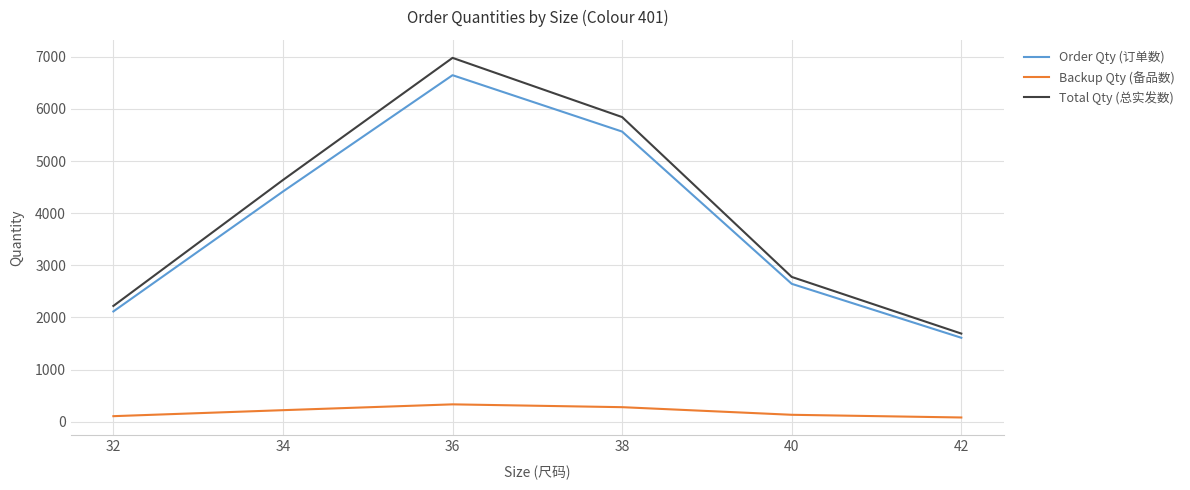

What is the maximum value shown in the chart?

6980.4